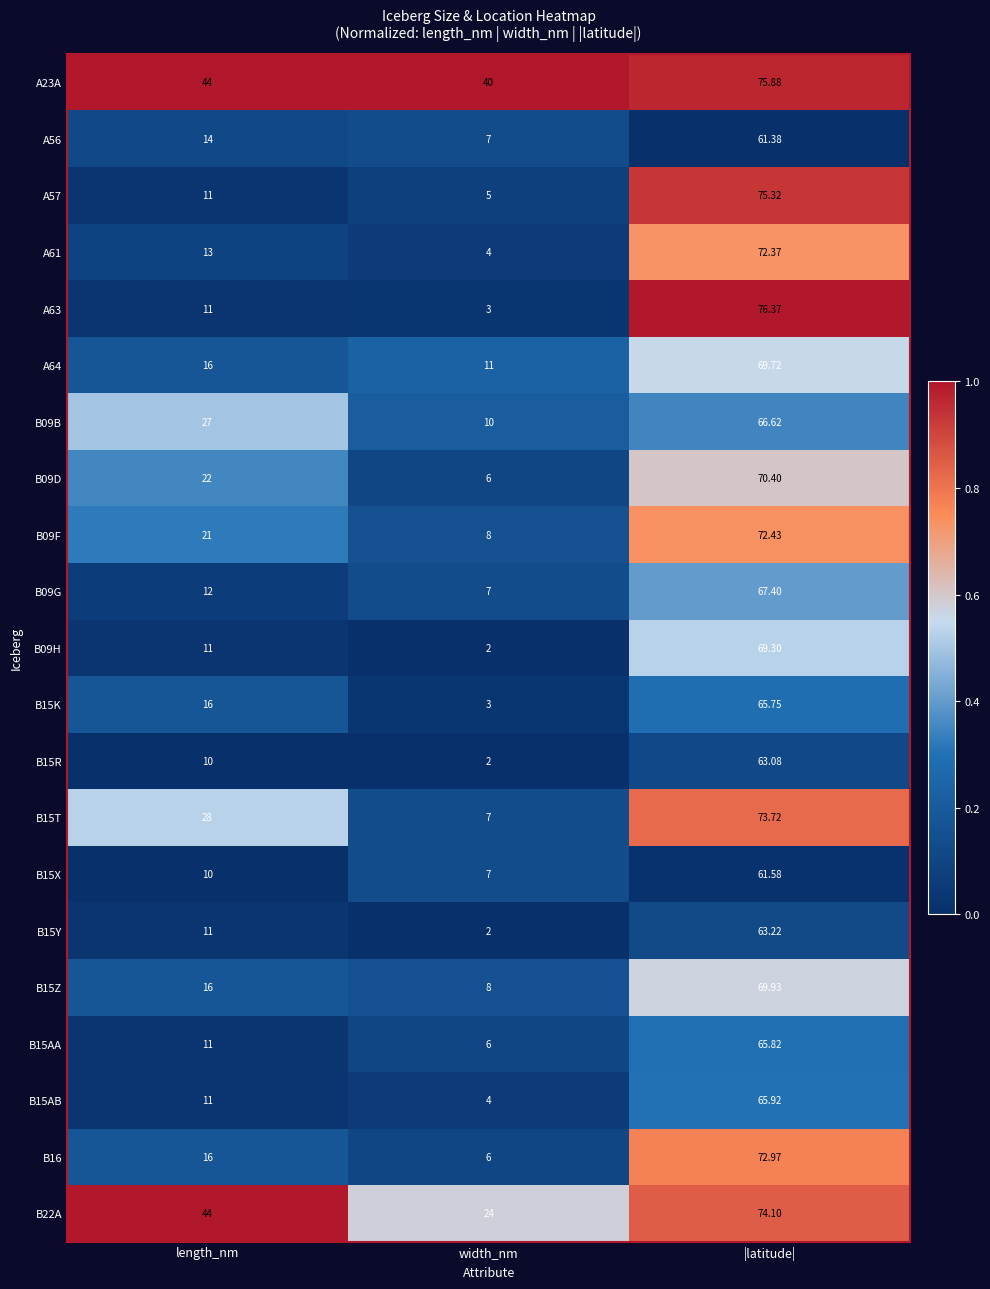

Rank the series by their maximum value, from highest to lowest.

A63, A23A, A57, B22A, B15T, B16, B09F, A61, B09D, B15Z, A64, B09H, B09G, B09B, B15AB, B15AA, B15K, B15Y, B15R, B15X, A56